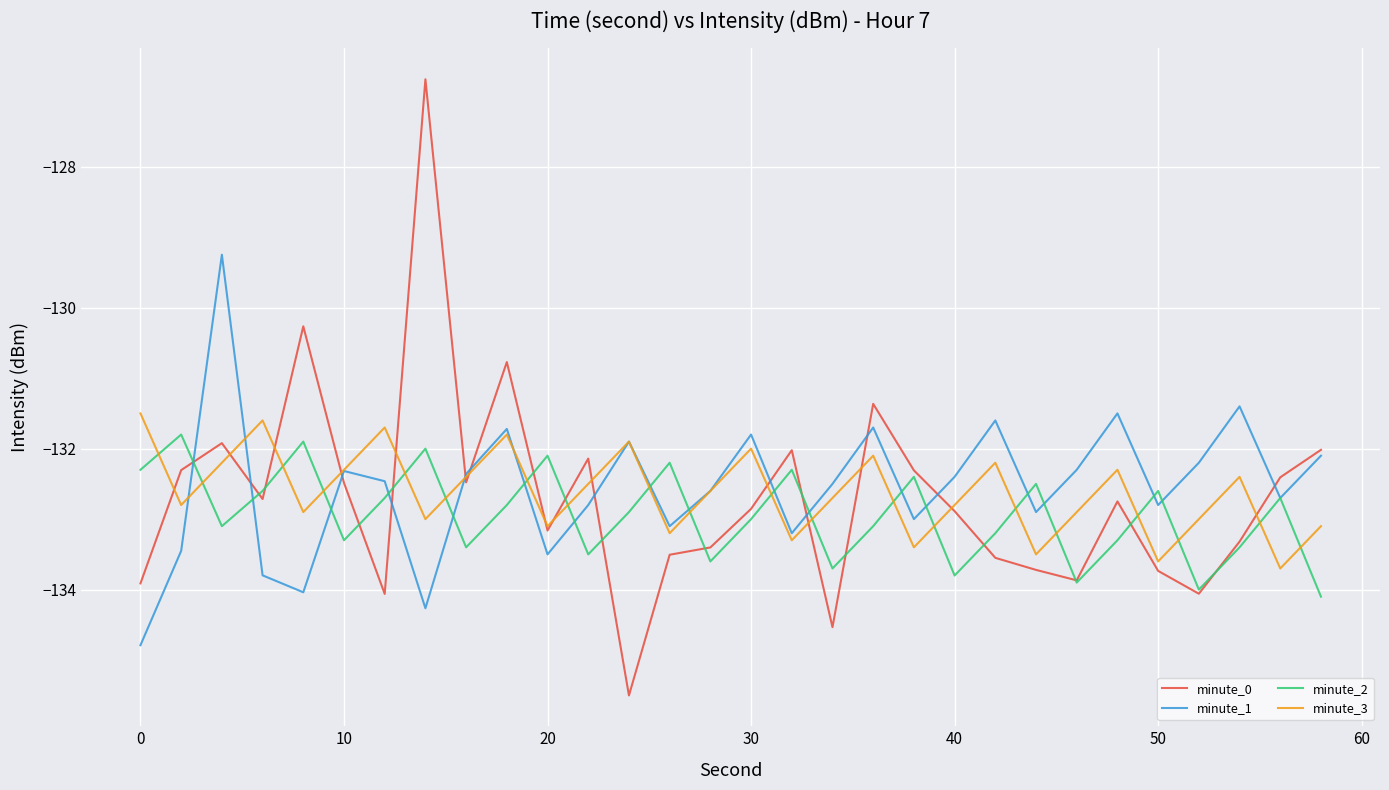

Reading left to right, extract all data points from this chart.

minute_0: -133.9	-132.3	-131.9	-132.7	-130.3	-132.5	-134.1	-126.8	-132.5	-130.8	-133.2	-132.1	-135.5	-133.5	-133.4	-132.9	-132.0	-134.5	-131.4	-132.3	-132.9	-133.5	-133.7	-133.9	-132.7	-133.7	-134.1	-133.3	-132.4	-132.0
minute_1: -134.8	-133.4	-129.2	-133.8	-134.0	-132.3	-132.5	-134.3	-132.4	-131.7	-133.5	-132.8	-131.9	-133.1	-132.6	-131.8	-133.2	-132.5	-131.7	-133.0	-132.4	-131.6	-132.9	-132.3	-131.5	-132.8	-132.2	-131.4	-132.7	-132.1
minute_2: -132.3	-131.8	-133.1	-132.6	-131.9	-133.3	-132.7	-132.0	-133.4	-132.8	-132.1	-133.5	-132.9	-132.2	-133.6	-133.0	-132.3	-133.7	-133.1	-132.4	-133.8	-133.2	-132.5	-133.9	-133.3	-132.6	-134.0	-133.4	-132.7	-134.1
minute_3: -131.5	-132.8	-132.2	-131.6	-132.9	-132.3	-131.7	-133.0	-132.4	-131.8	-133.1	-132.5	-131.9	-133.2	-132.6	-132.0	-133.3	-132.7	-132.1	-133.4	-132.8	-132.2	-133.5	-132.9	-132.3	-133.6	-133.0	-132.4	-133.7	-133.1